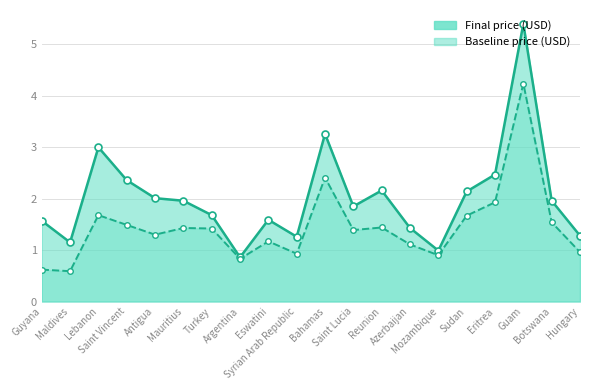

List the series in order of their peak value, lowest first.

Baseline price (USD), Final price (USD)